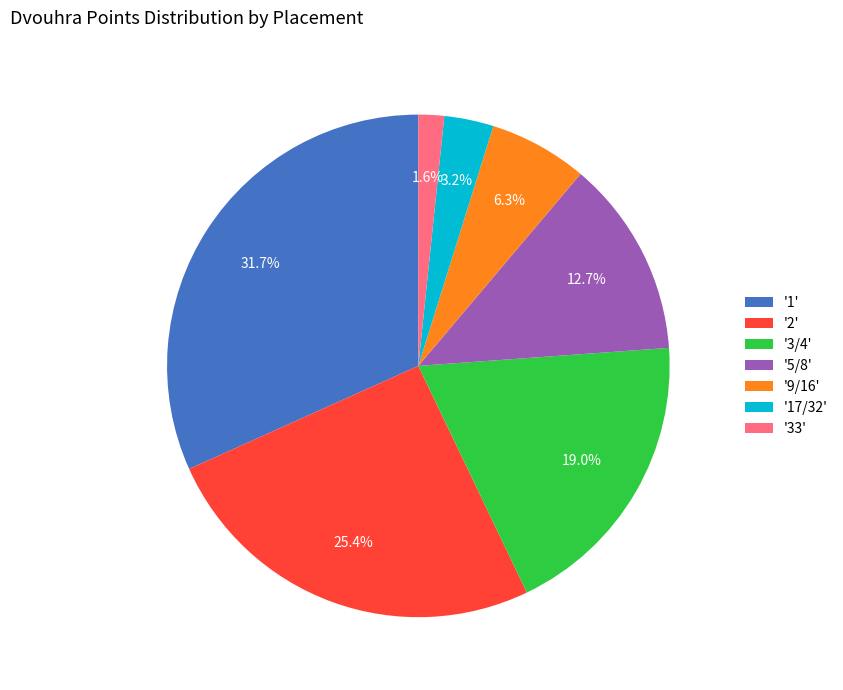

Which has a higher value, '1' or '5/8'?

'1'